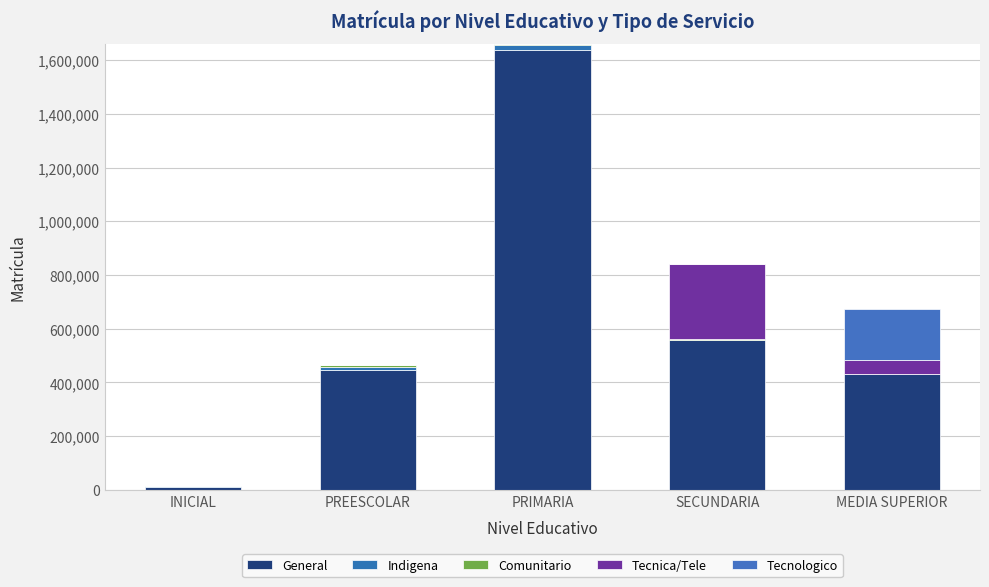

What value does the General series have at SECUNDARIA?

557395